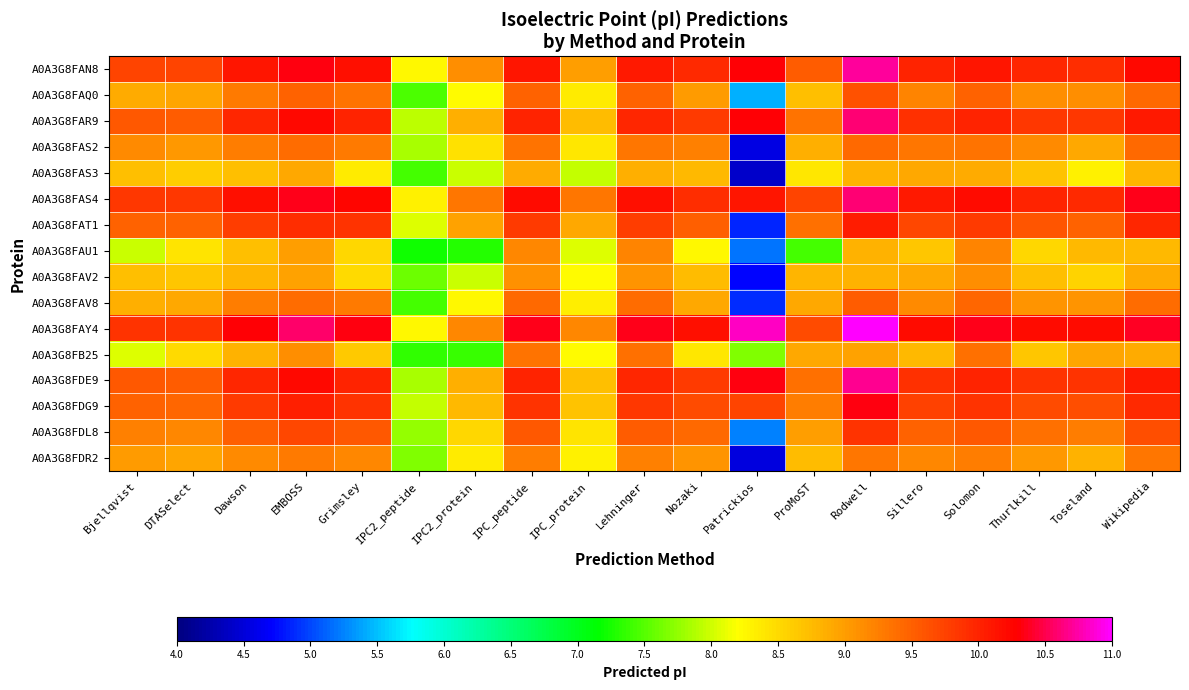

What is the greatest value displayed?

11.0